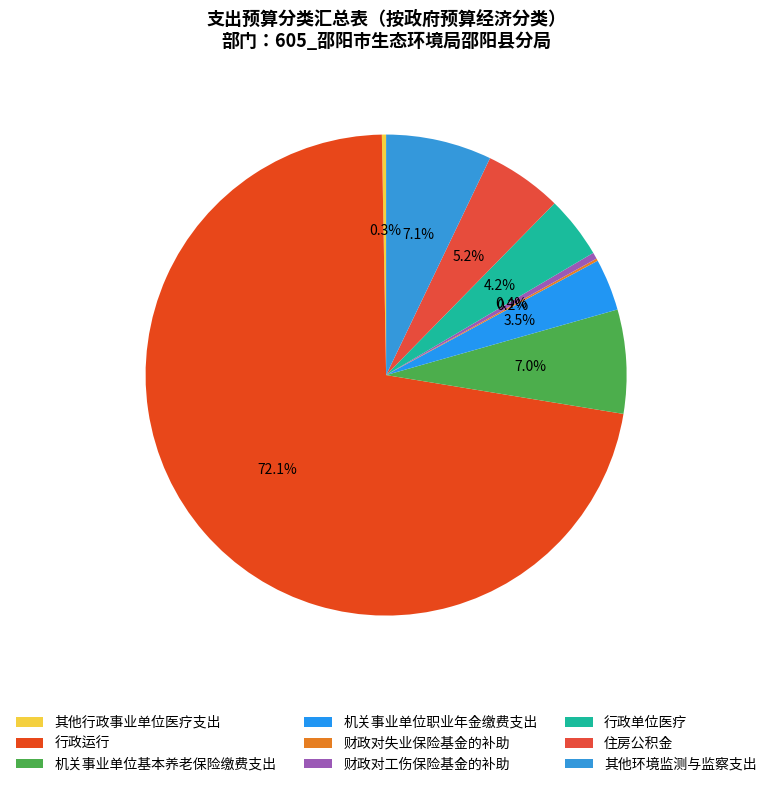

Rank the categories by value from highest to lowest.

行政运行, 其他环境监测与监察支出, 机关事业单位基本养老保险缴费支出, 住房公积金, 行政单位医疗, 机关事业单位职业年金缴费支出, 财政对工伤保险基金的补助, 其他行政事业单位医疗支出, 财政对失业保险基金的补助